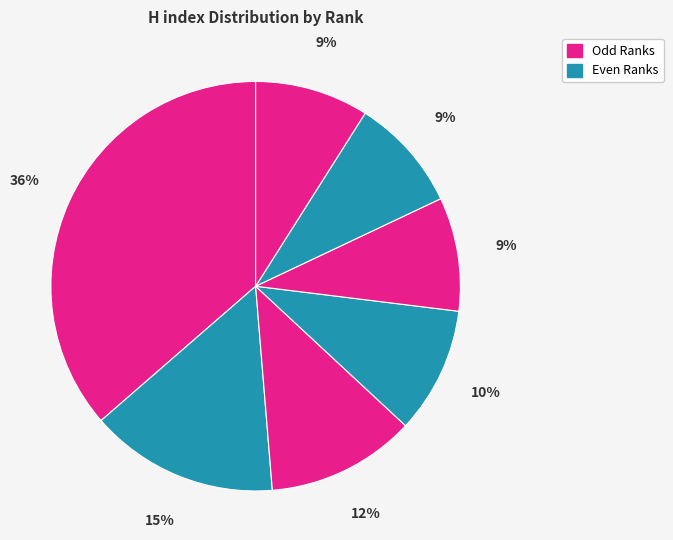

What is the largest slice in the pie chart?

Rank 1